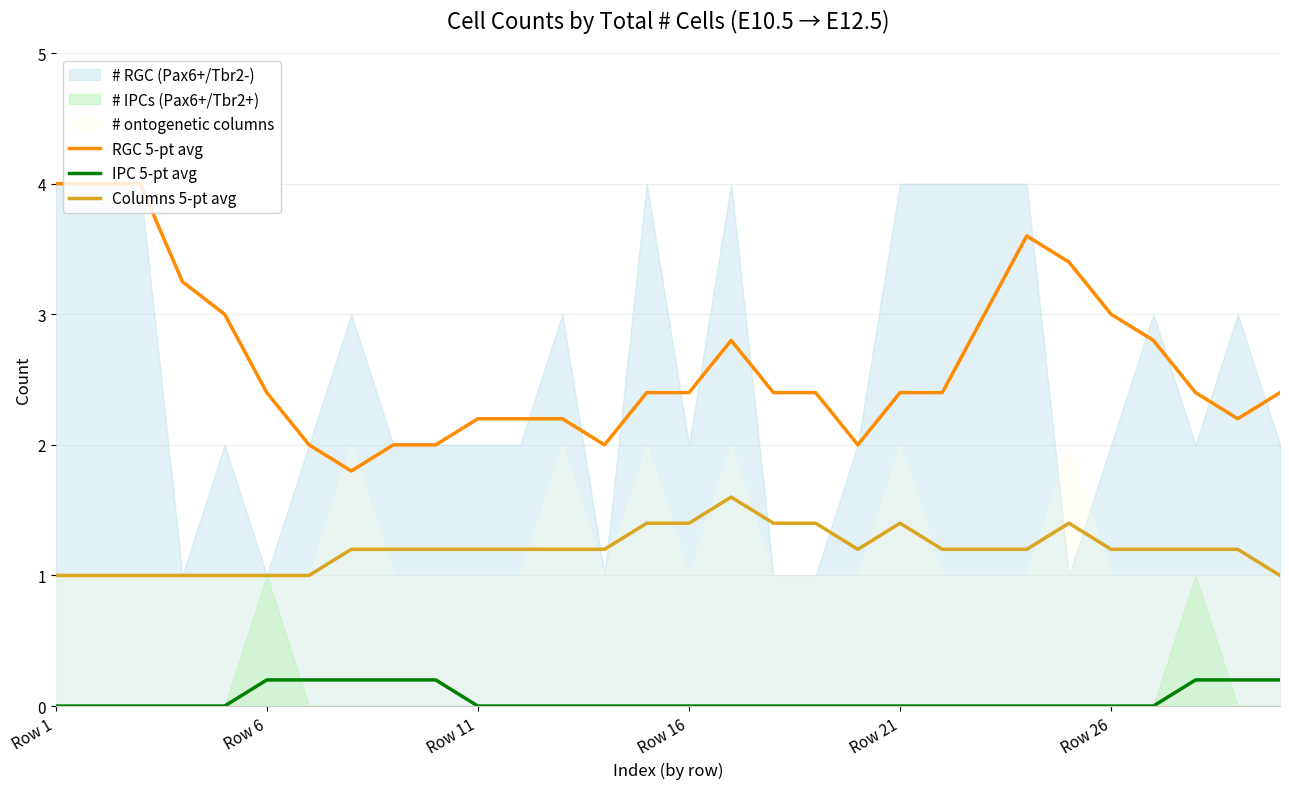

True or false: RGC 5-pt avg and IPC 5-pt avg intersect in this chart.

False